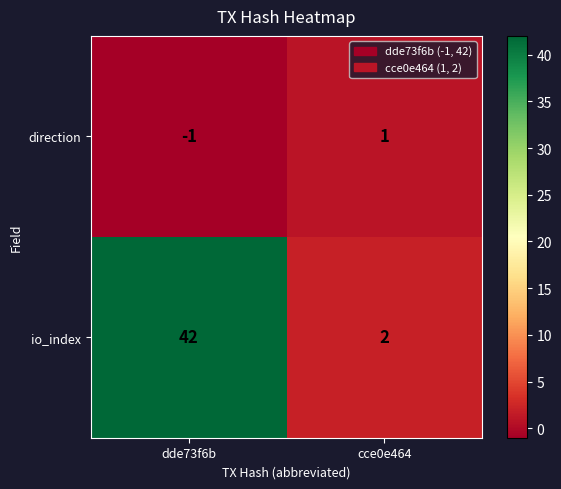

Reading left to right, list all the values displayed in this chart.

direction: dde73f6b=-1	cce0e464=1
io_index: dde73f6b=42	cce0e464=2